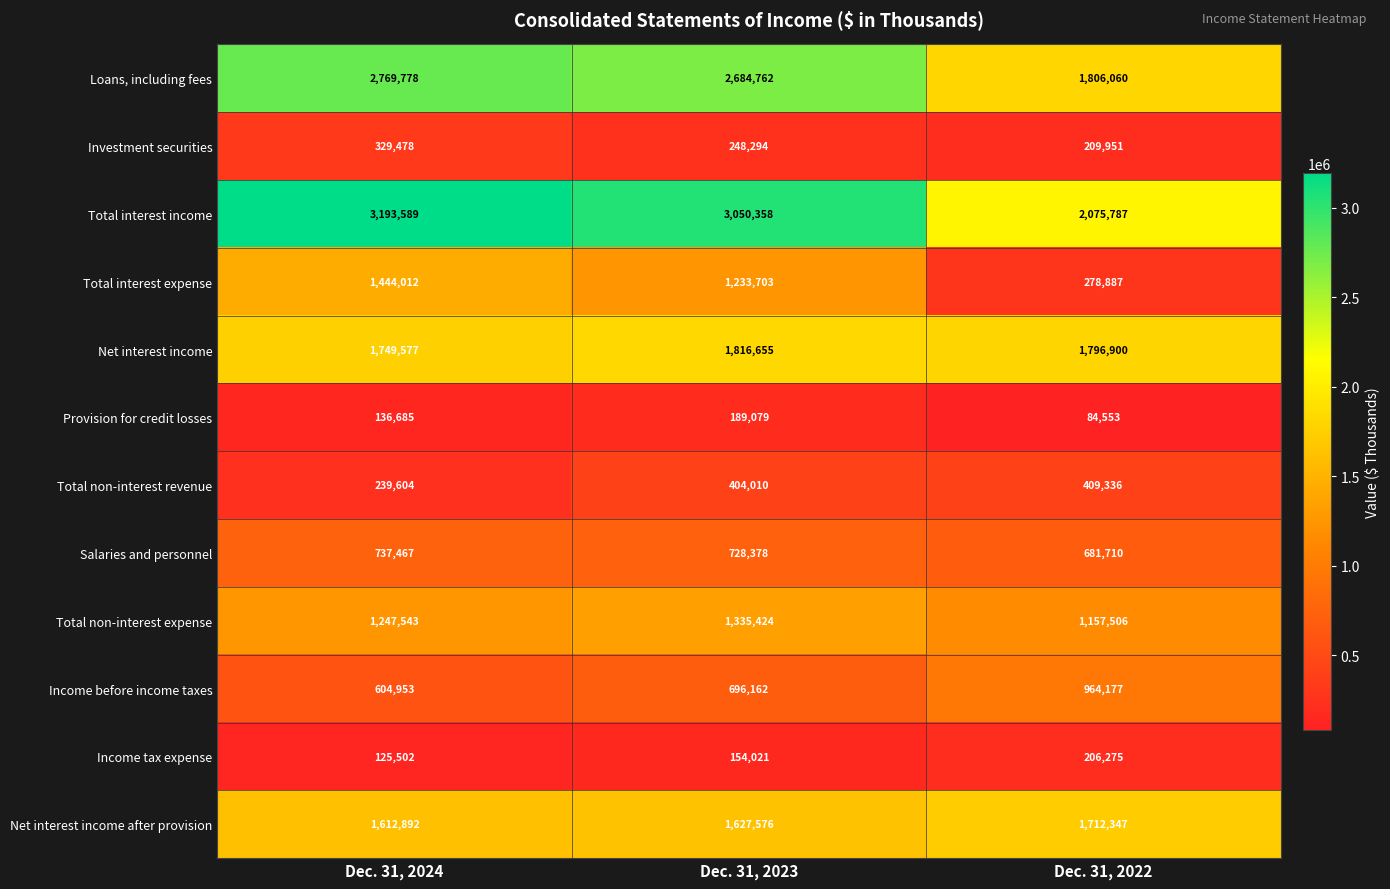

Which series has the largest total across all categories?

Total interest income